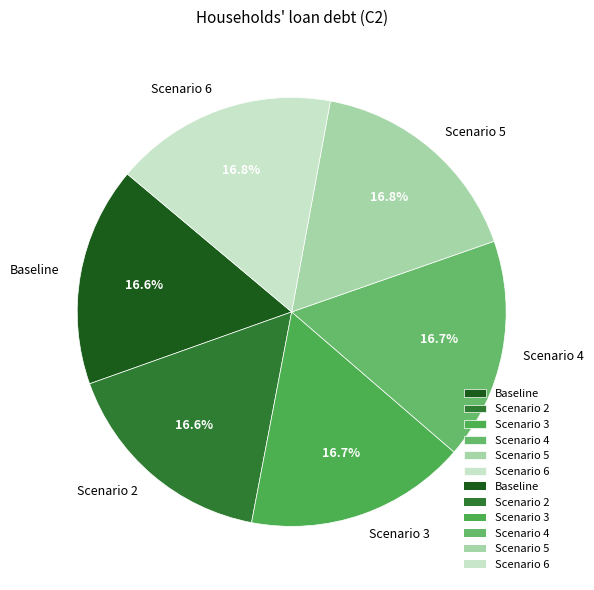

Count the number of slices in the pie.

6